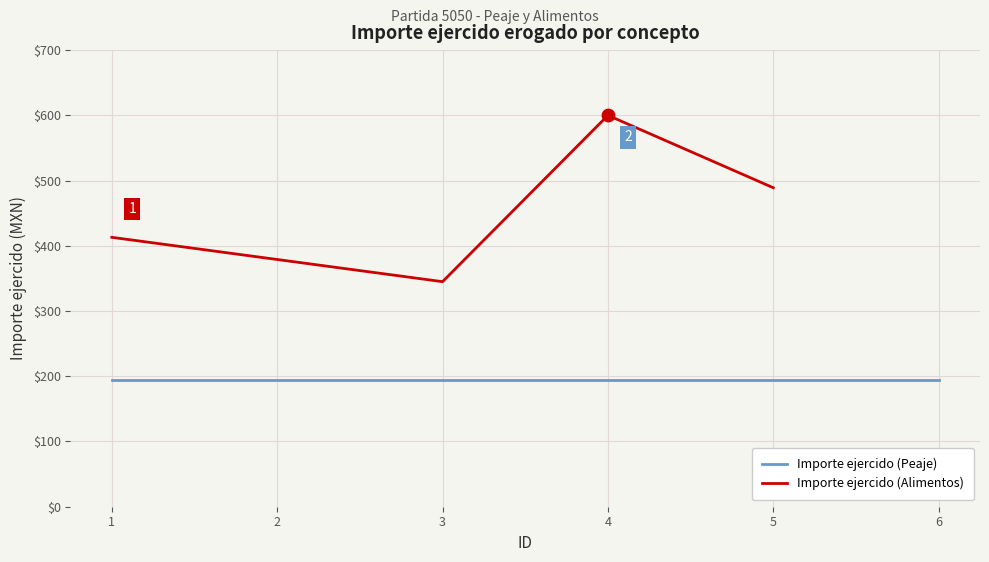

The value of Importe ejercido (Alimentos) at 3 is 462. True or false?

False